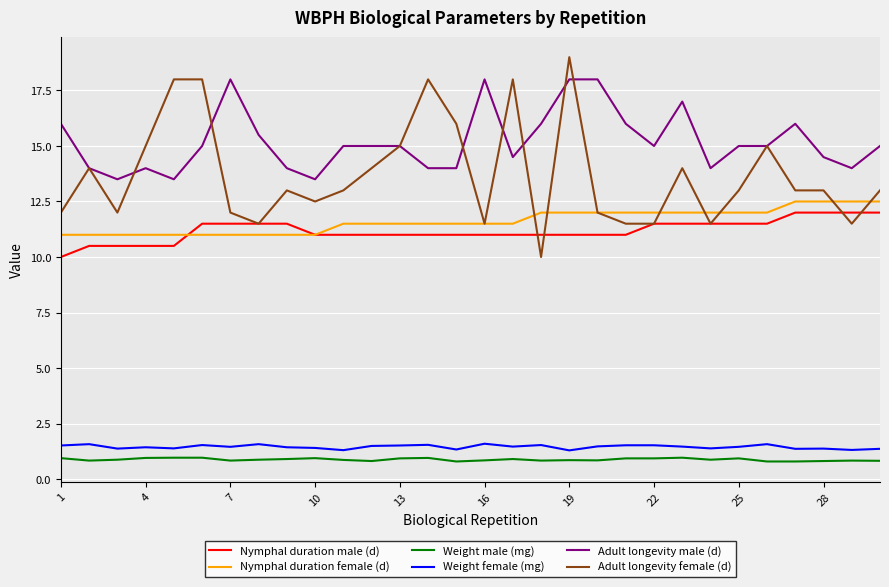

True or false: Adult longevity male (d) and Nymphal duration male (d) cross at least once.

False